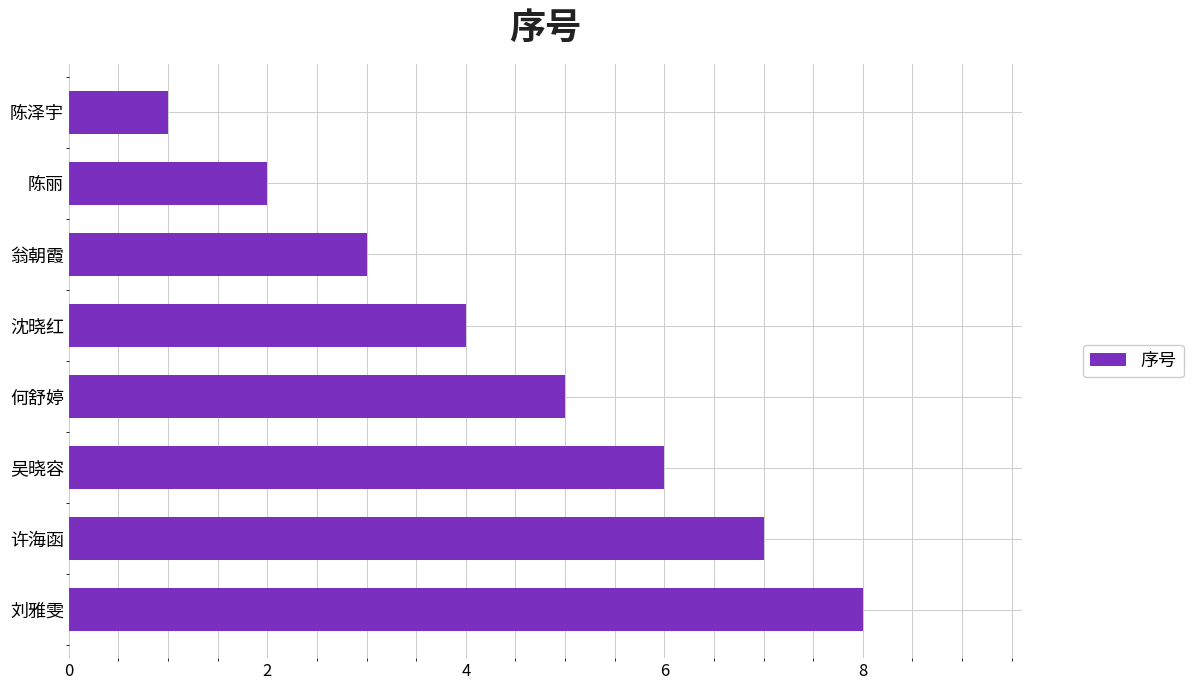

What is the change in value from 翁朝霞 to 刘雅雯?

+5